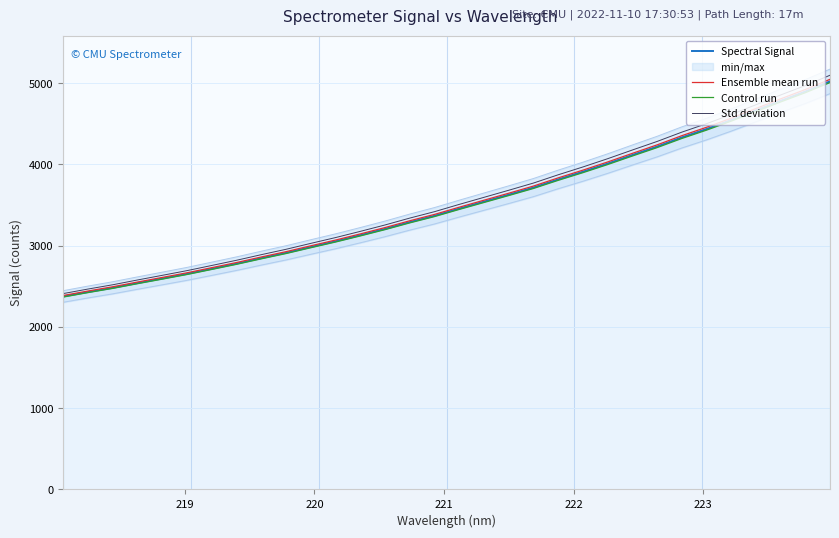

How many categories are shown in the chart?

32